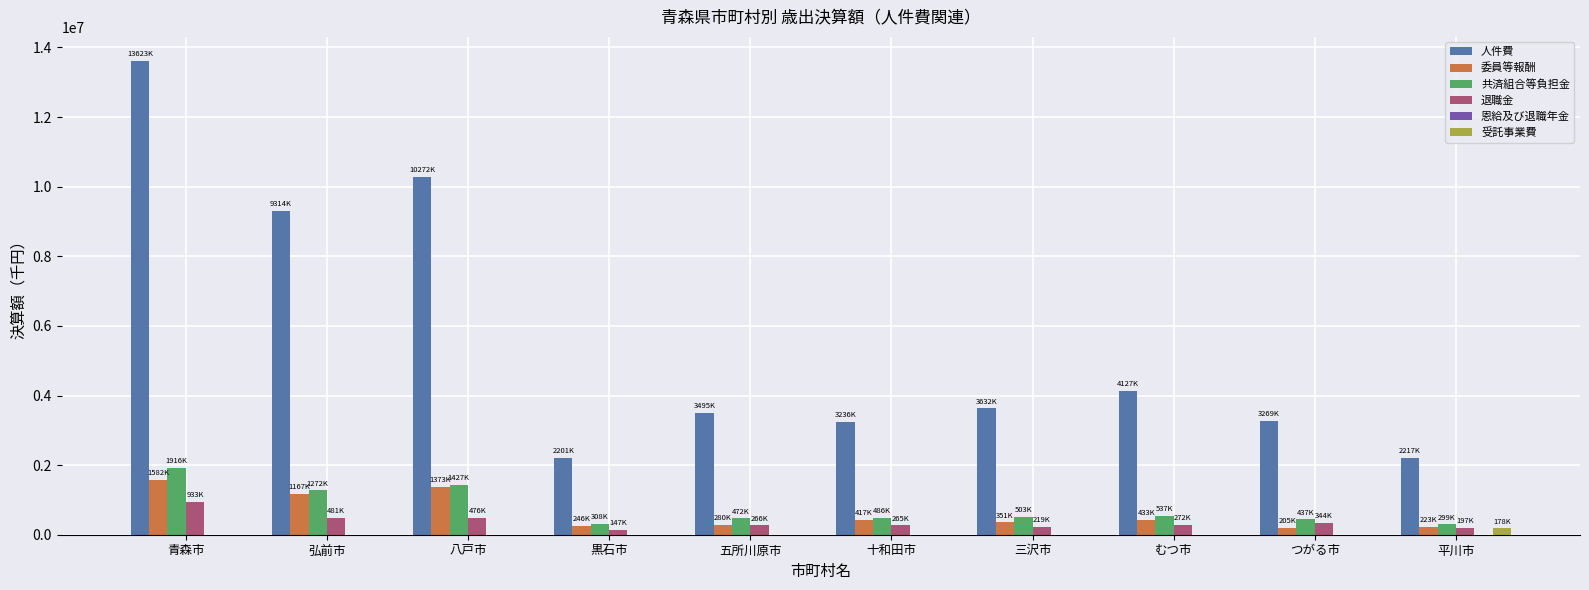

Which series has the largest total across all categories?

人件費